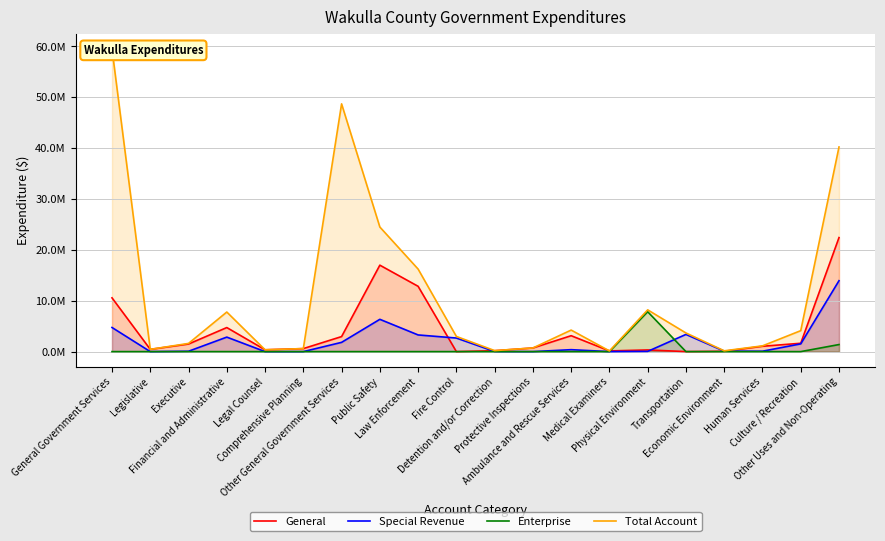

Which series has the largest total across all categories?

Total Account